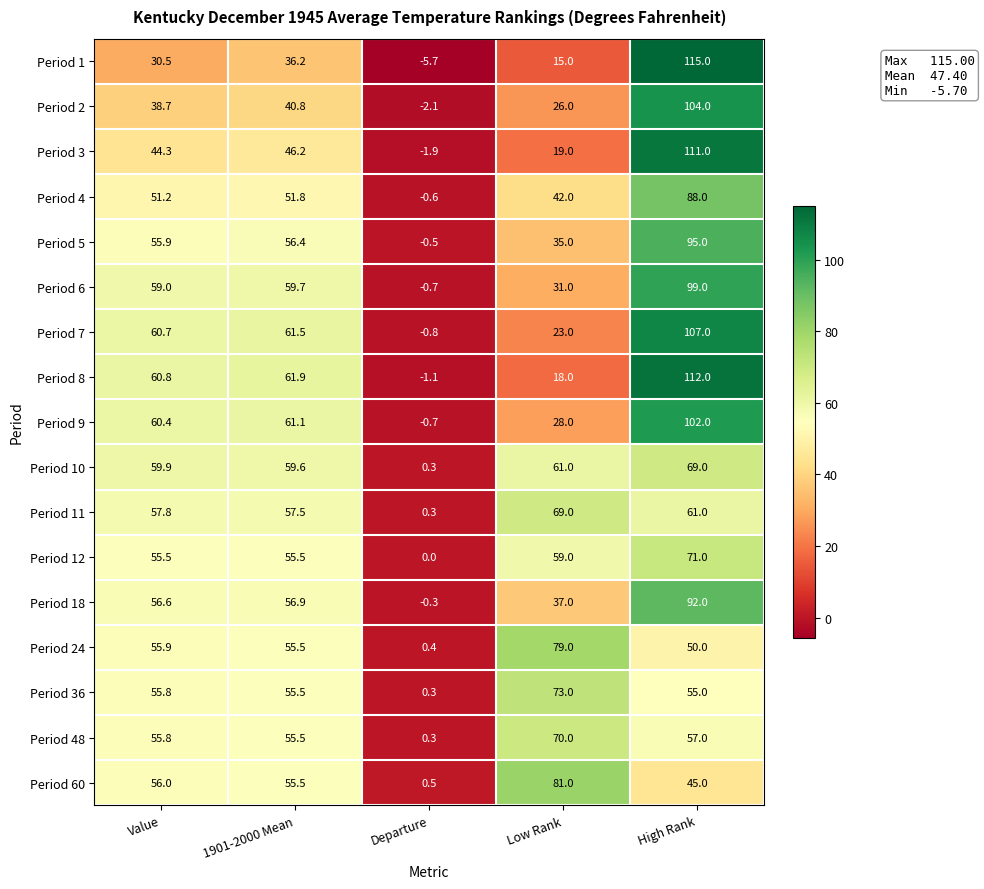

At which category is the sum across all series the highest?

High Rank